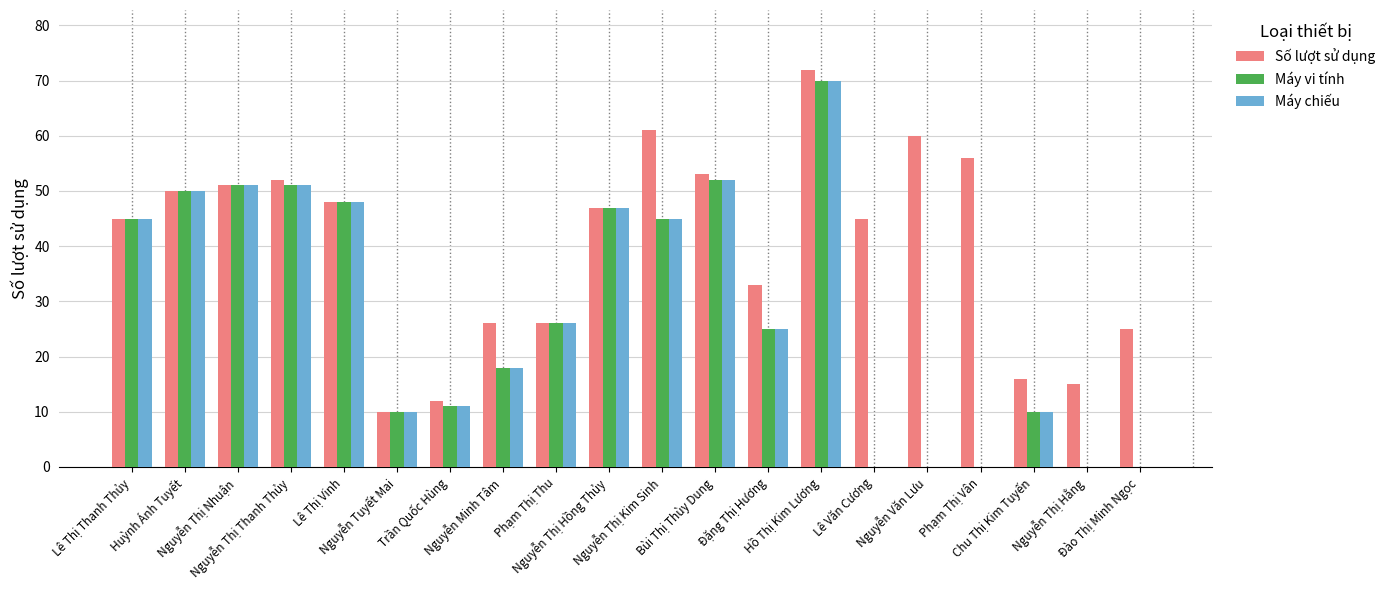

What is the spread (max minus min) of values at Nguyễn Thị Thanh Thủy?

1